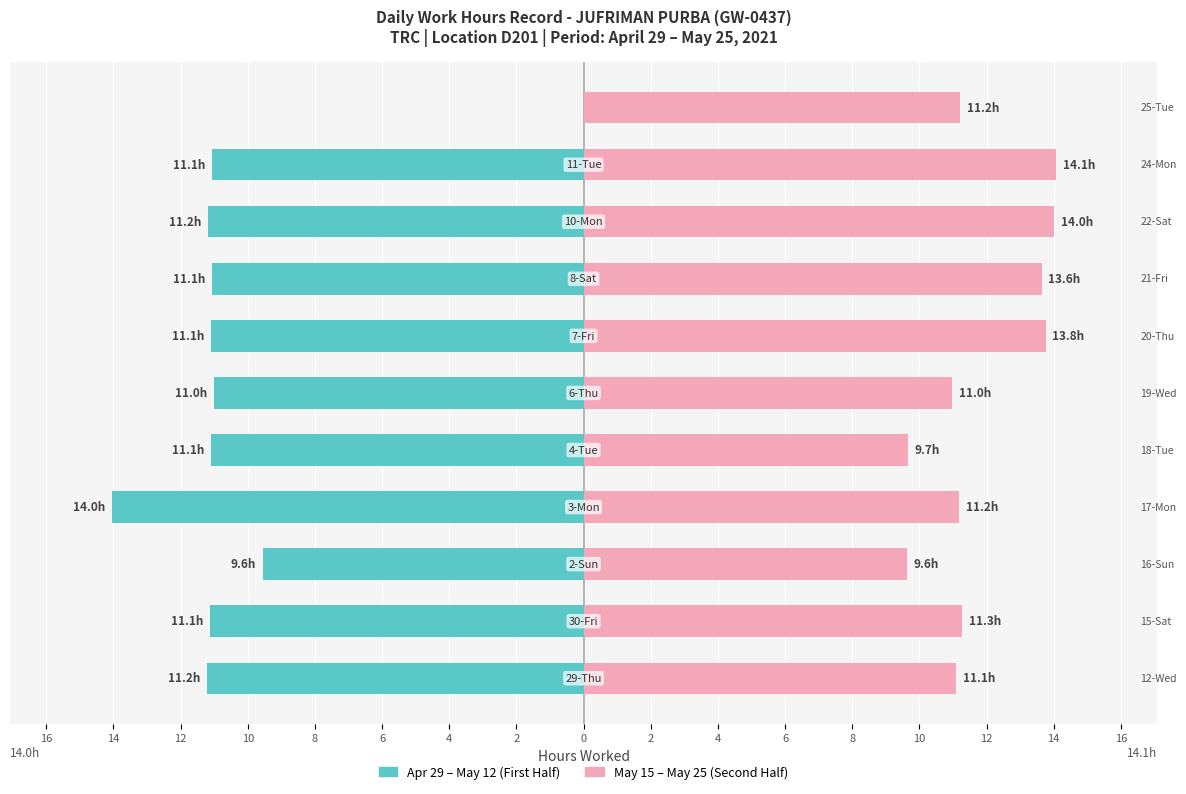

List the series in order of their peak value, lowest first.

First Half Days, Second Half Days